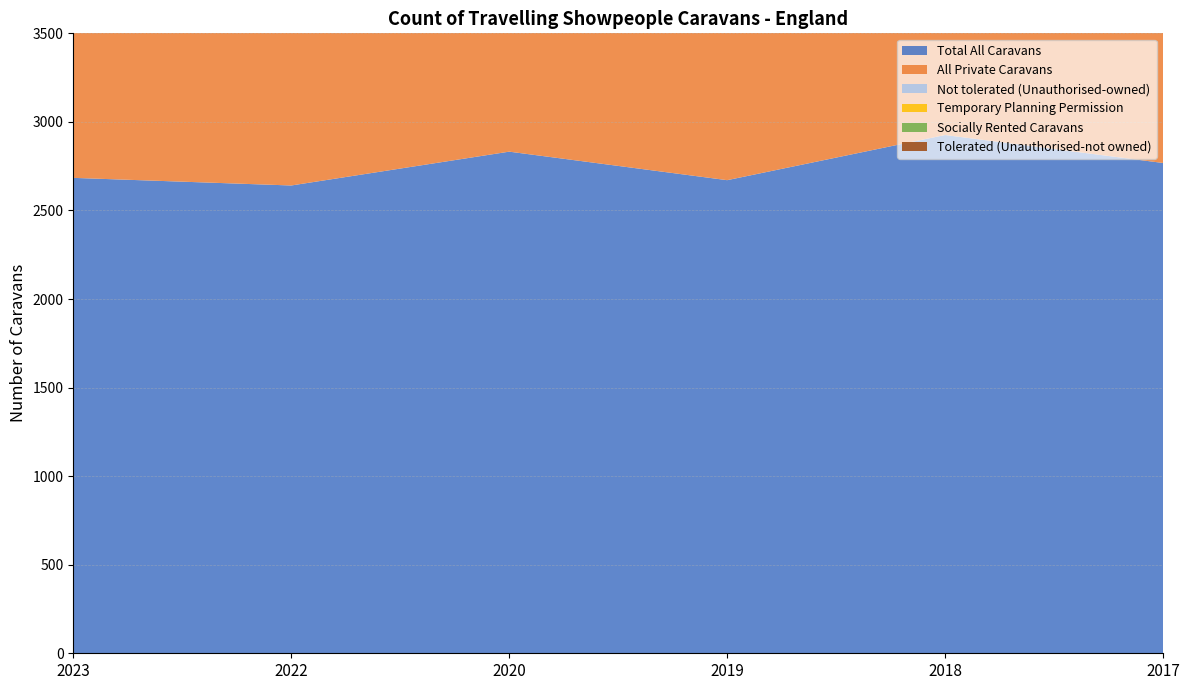

Reading left to right, extract all data points from this chart.

Total All Caravans: 2023=2684	2022=2641	2020=2832	2019=2671	2018=2926	2017=2768
All Private Caravans: 2023=2487	2022=2374	2020=2581	2019=2430	2018=2517	2017=2450
Not tolerated (Unauthorised-owned): 2023=0	2022=11	2020=0	2019=0	2018=2	2017=0
Temporary Planning Permission: 2023=71	2022=72	2020=71	2019=121	2018=128	2017=60
Socially Rented Caravans: 2023=0	2022=0	2020=0	2019=0	2018=0	2017=0
Tolerated (Unauthorised-not owned): 2023=0	2022=38	2020=14	2019=5	2018=40	2017=16